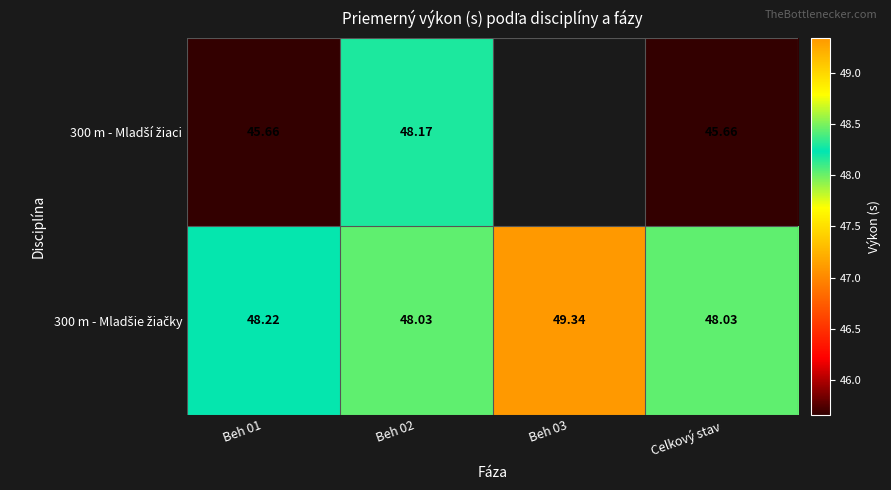

Is the value of 300 m - Mladšie žiačky at Beh 03 greater than the value of 300 m - Mladší žiaci at Beh 03?

No